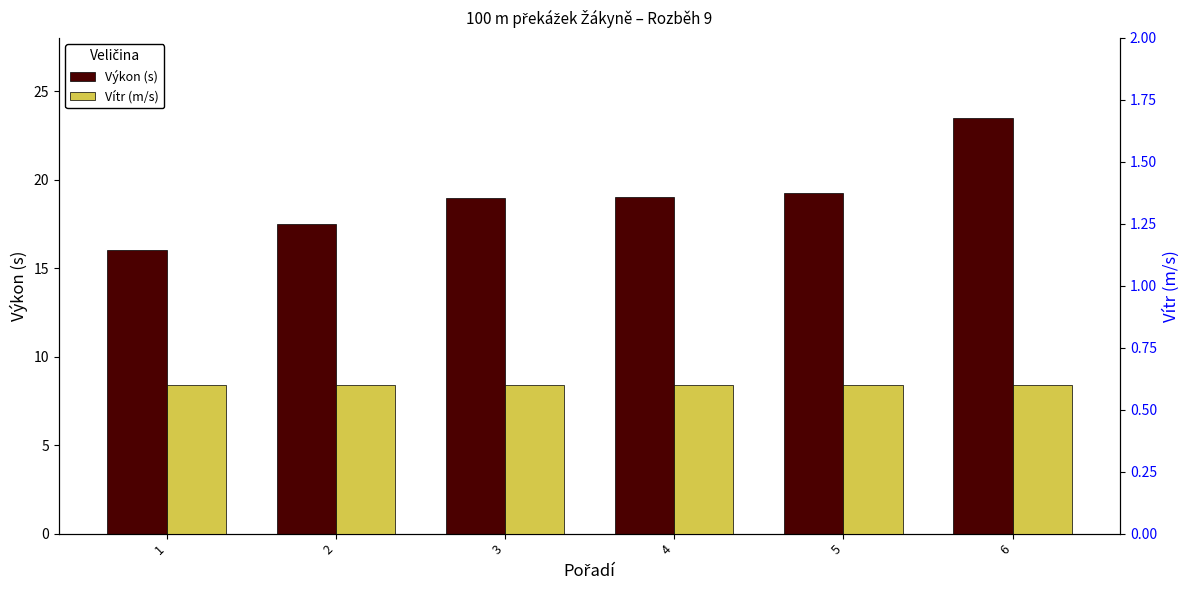

The value of Vítr (m/s) at 4 is 0.6. True or false?

True